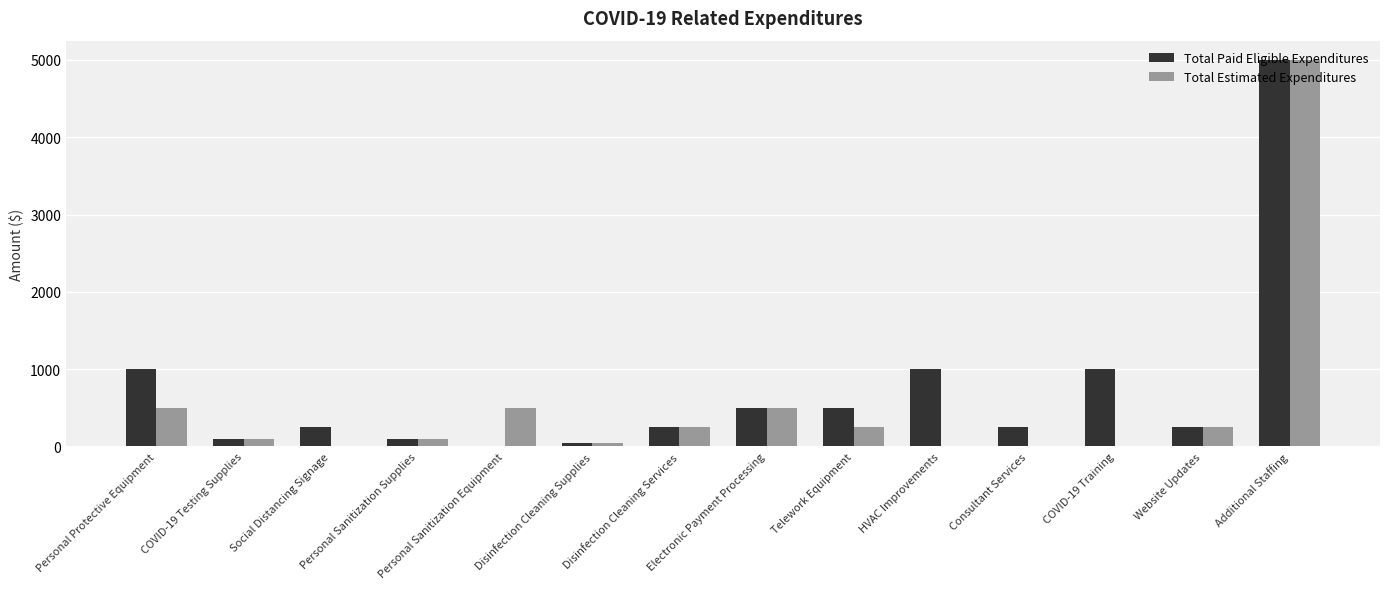

Are the bars horizontal?

No